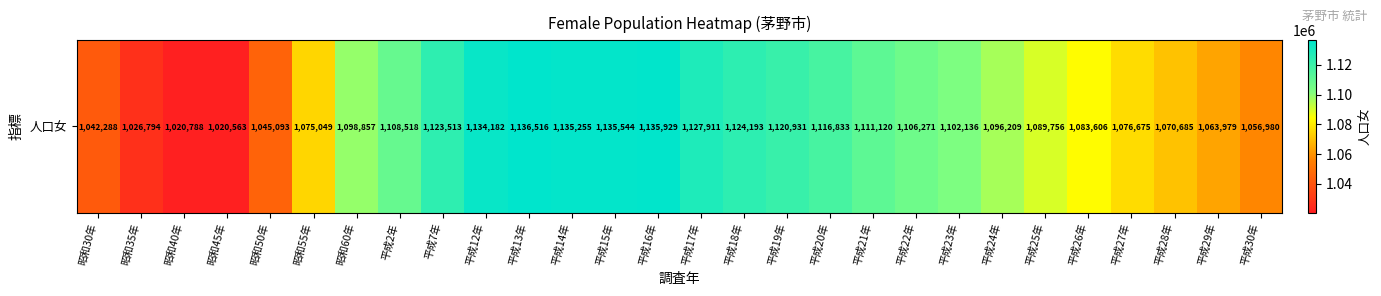

Reading right to left, list all the values displayed in this chart.

1056980	1063979	1070685	1076675	1083606	1089756	1096209	1102136	1106271	1111120	1116833	1120931	1124193	1127911	1135929	1135544	1135255	1136516	1134182	1123513	1108518	1098857	1075049	1045093	1020563	1020788	1026794	1042288